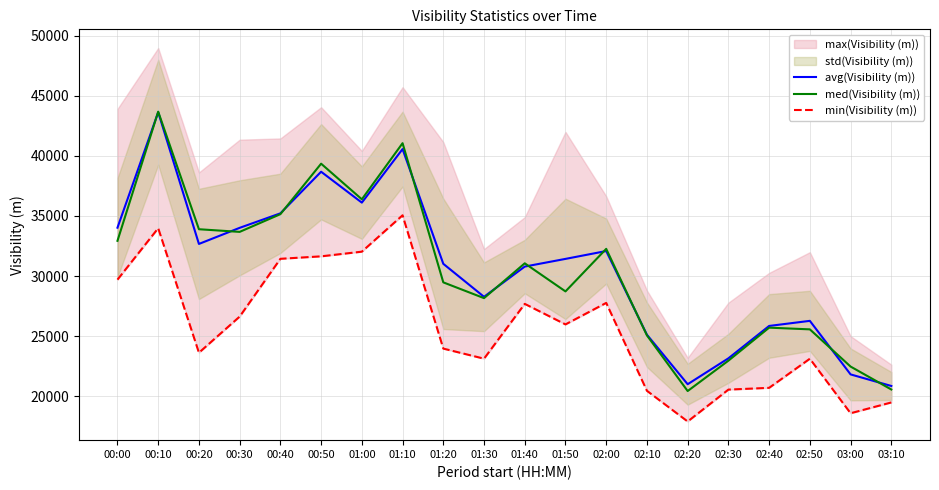

What is the difference between the second highest and second lowest values in the min(Visibility (m)) series?

15391